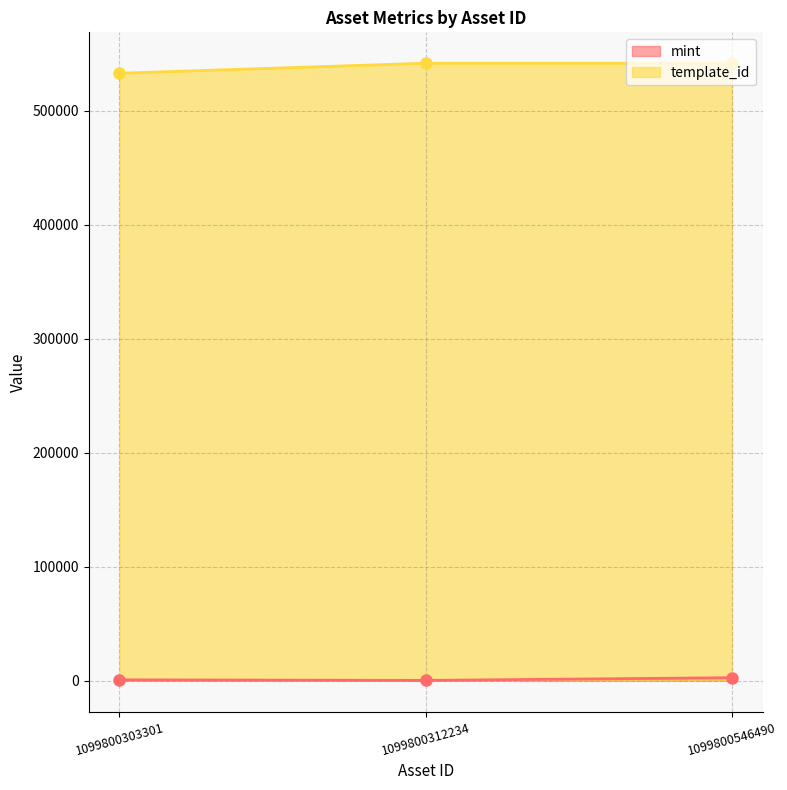

Does the chart have visible grid lines?

Yes